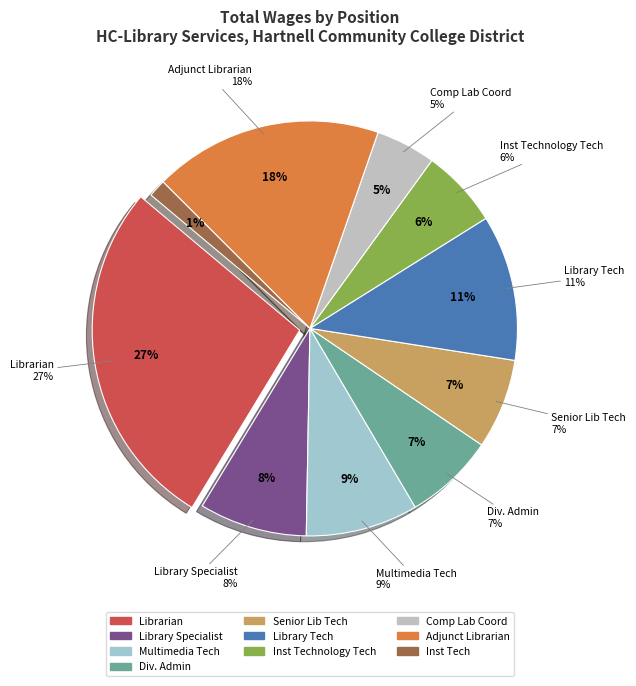

What is the change in value from Librarian to Div. Admin?

-137411.3